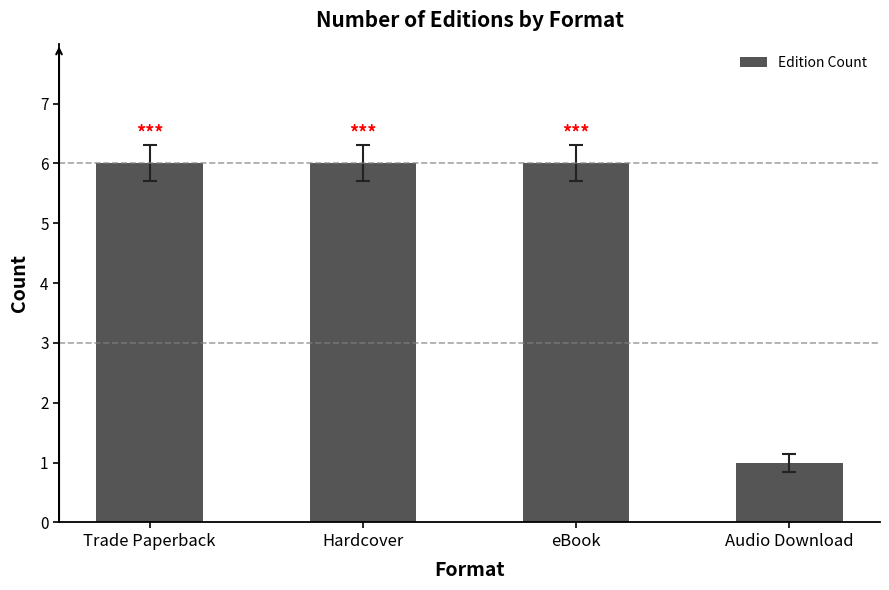

Reading left to right, transcribe all the data shown in this chart.

Trade Paperback=6	Hardcover=6	eBook=6	Audio Download=1